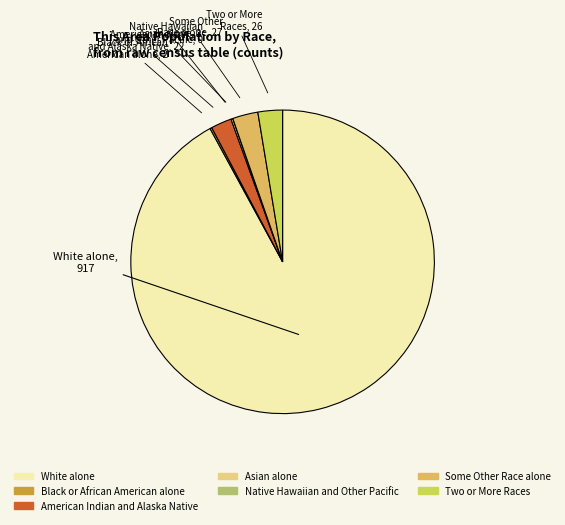

Which slice is the largest?

White alone